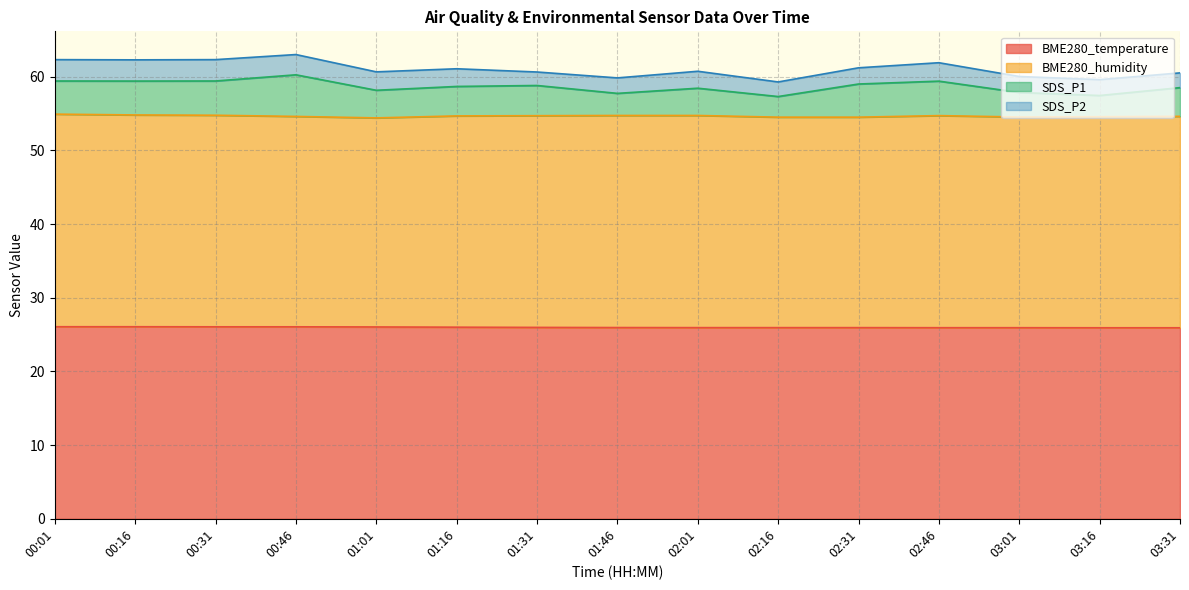

What position from the right is 00:01?

15